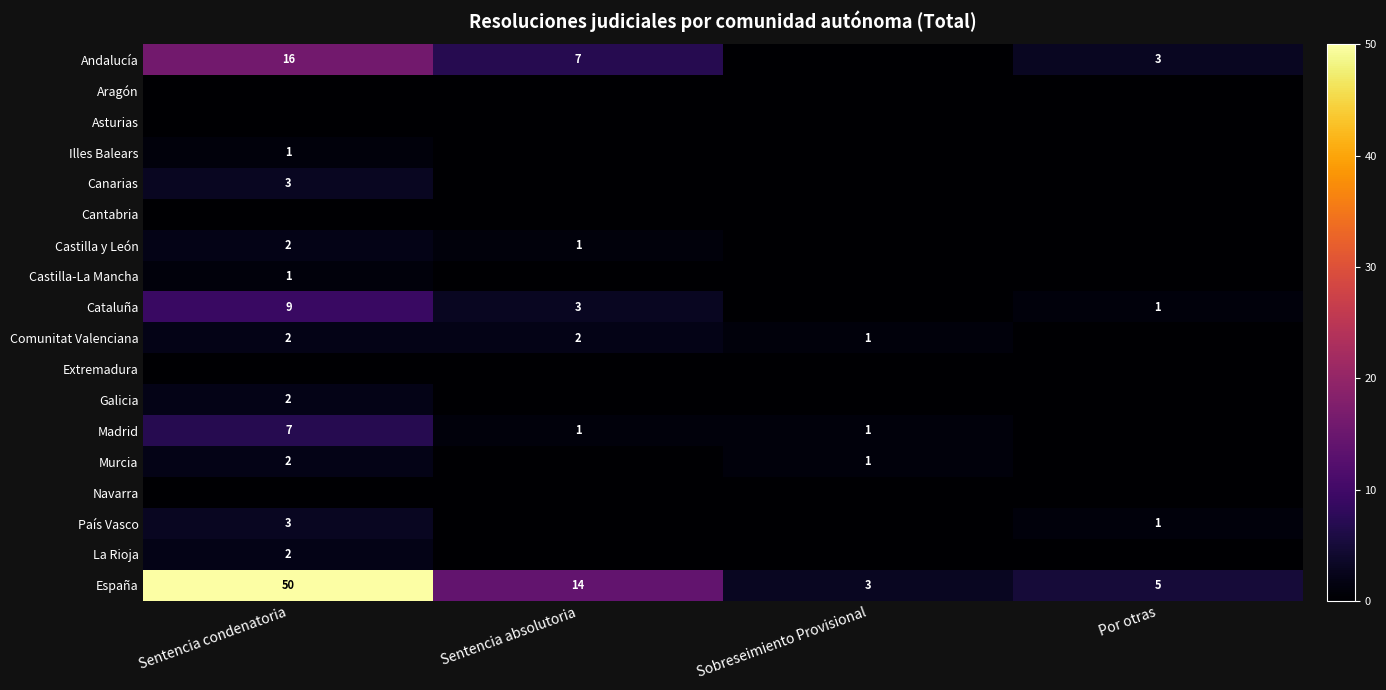

Is it true that País Vasco equals 0 at Sobreseimiento Provisional?

True